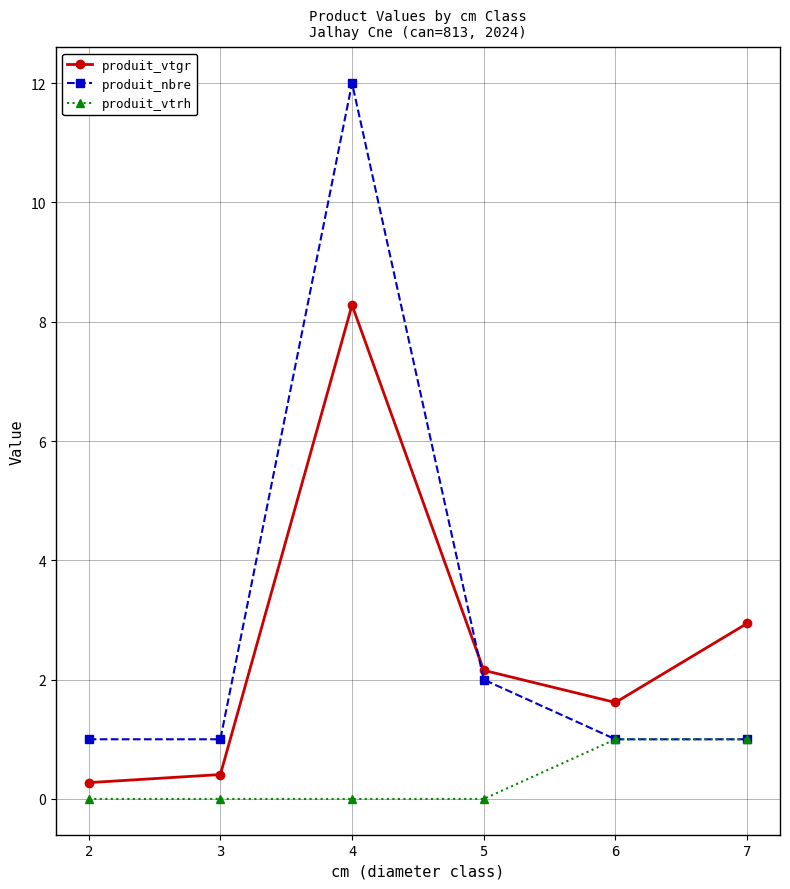

True or false: produit_vtgr and produit_vtrh intersect in this chart.

False